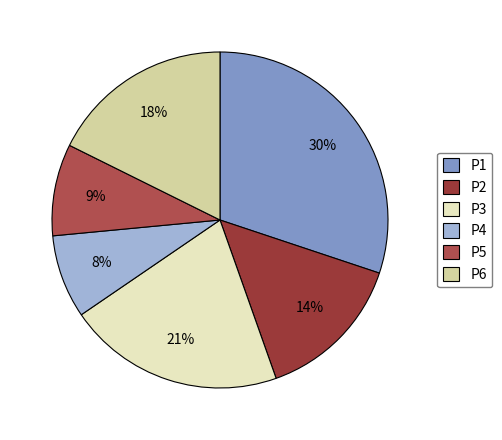

Does P2 account for over 50% of the chart?

No